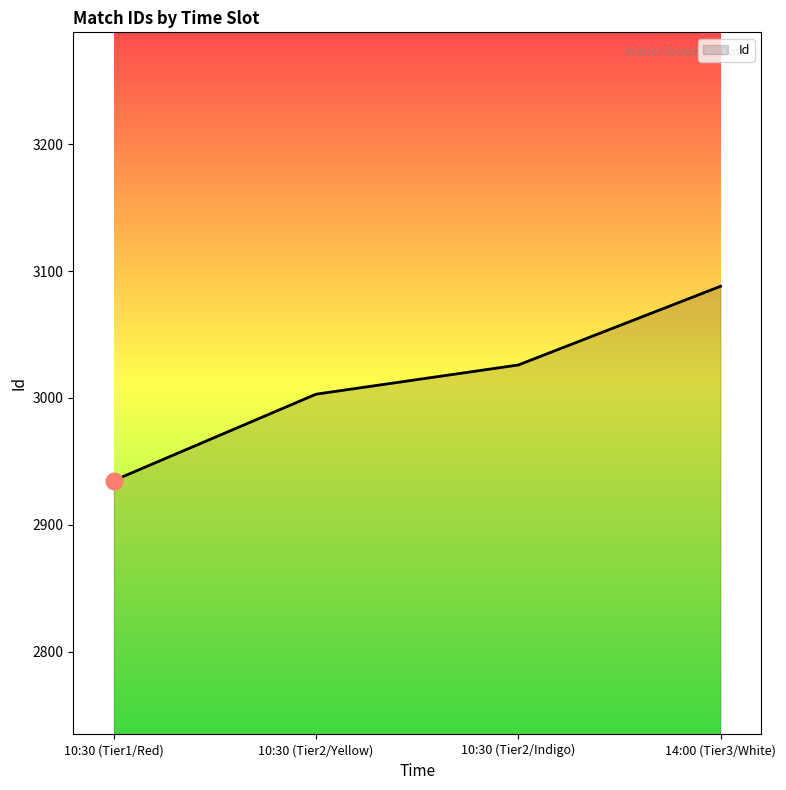

The value at 10:30 (Tier2/Yellow) is 5233. True or false?

False